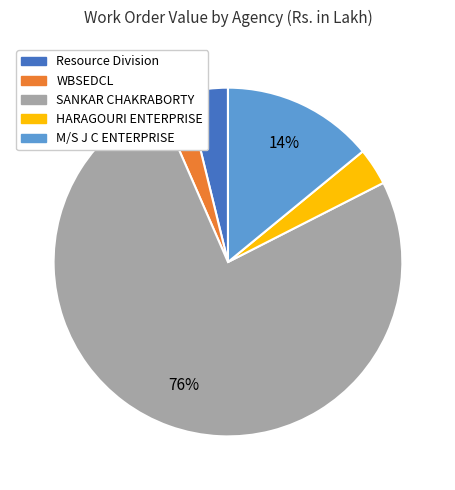

Which slice is the largest?

SANKAR CHAKRABORTY